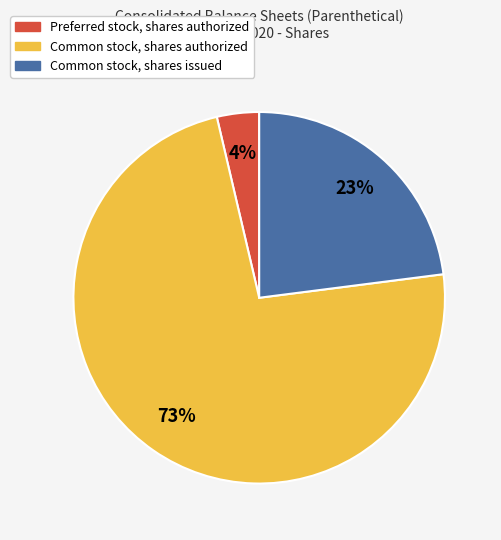

True or false: Common stock, shares authorized accounts for 73% of the total.

True